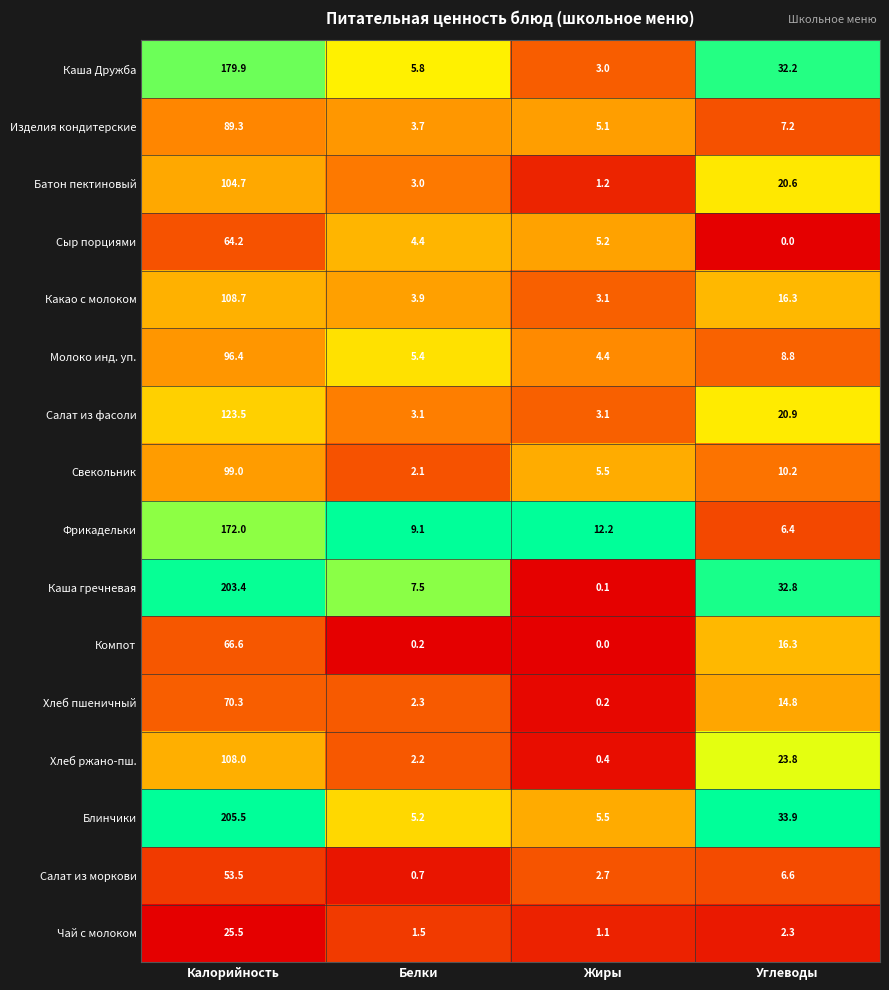

Which series changed the most between Калорийность and Углеводы?

Блинчики